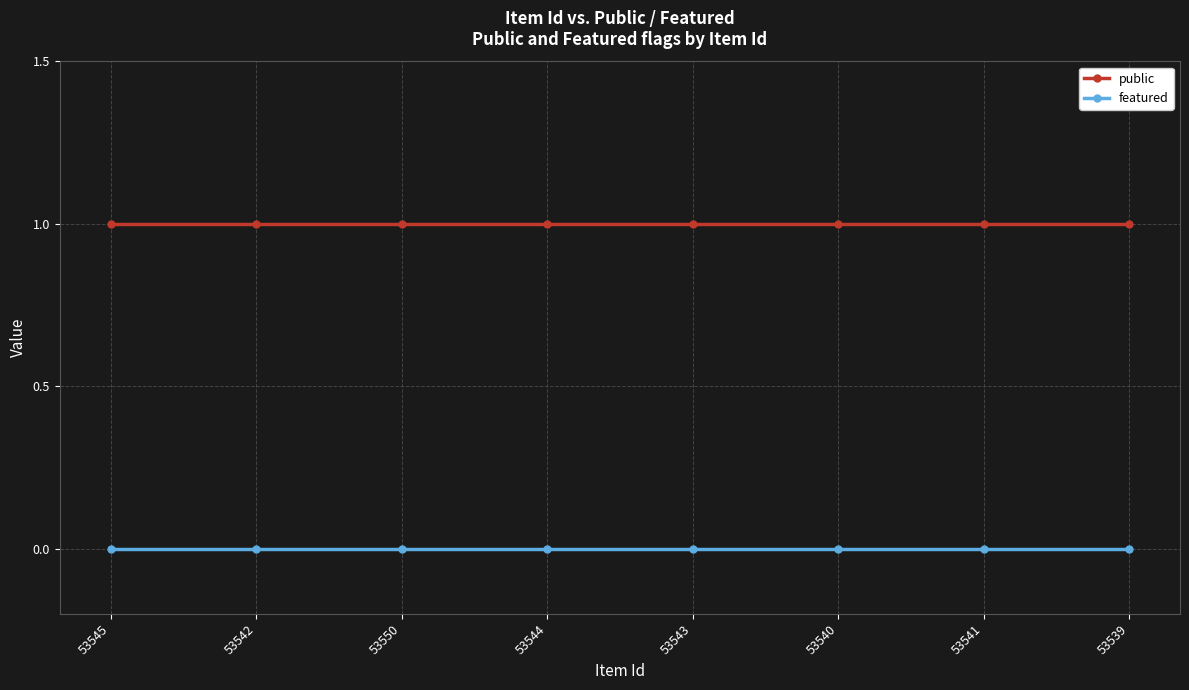

List the series in order of their overall mean, highest first.

public, featured